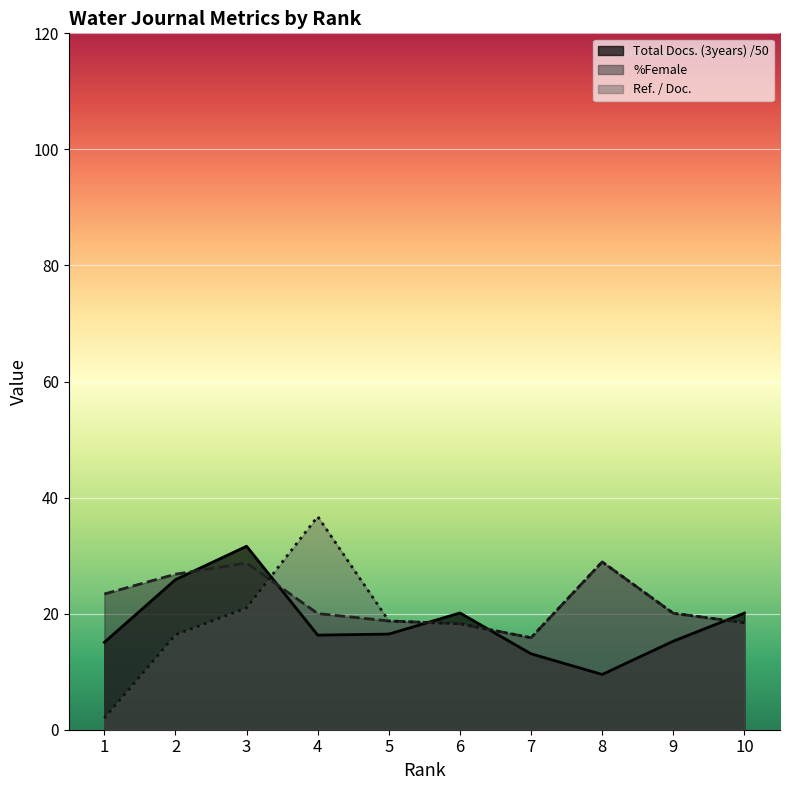

True or false: Ref. / Doc. has a value of 36.7 at 4.

True